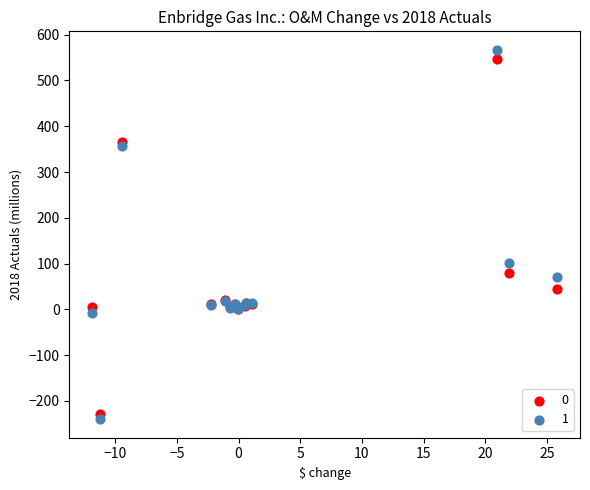

Which series contains the highest Y value?

1